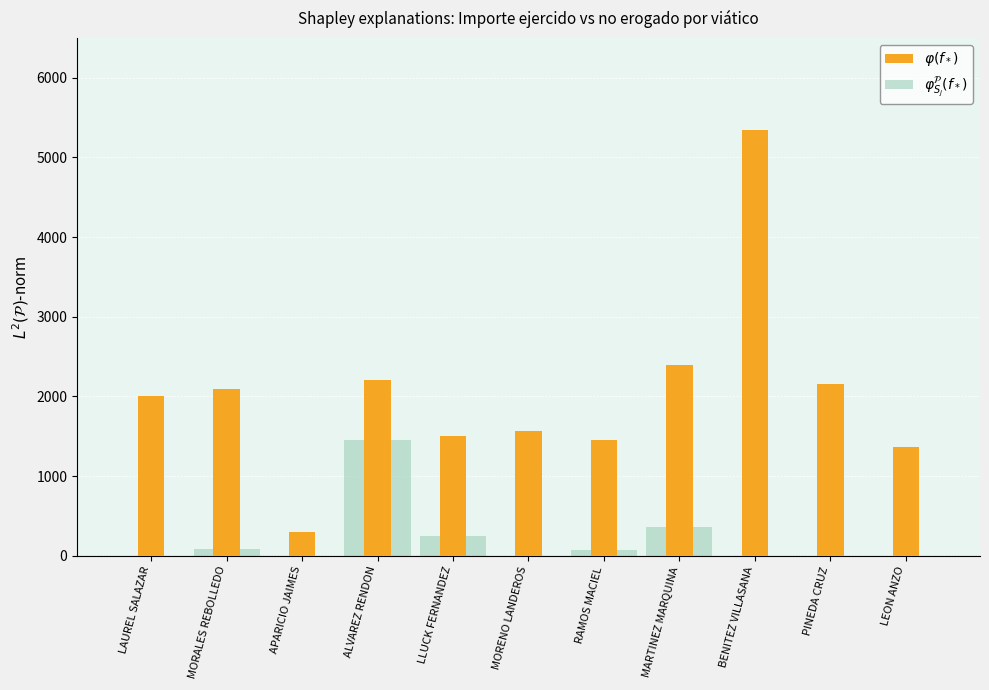

Does the chart contain stacked bars?

No